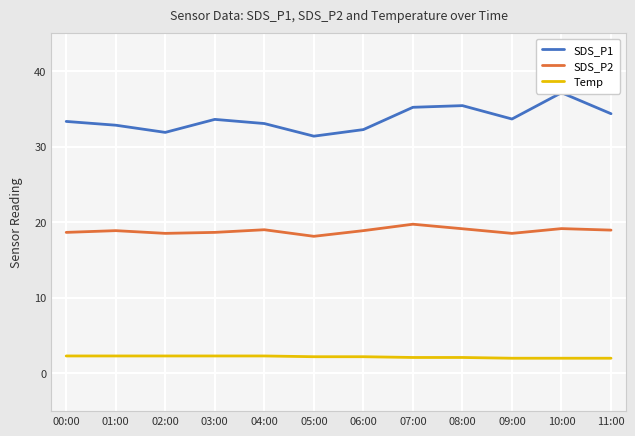

The value of SDS_P1 at 06:00 is 19.1. True or false?

False